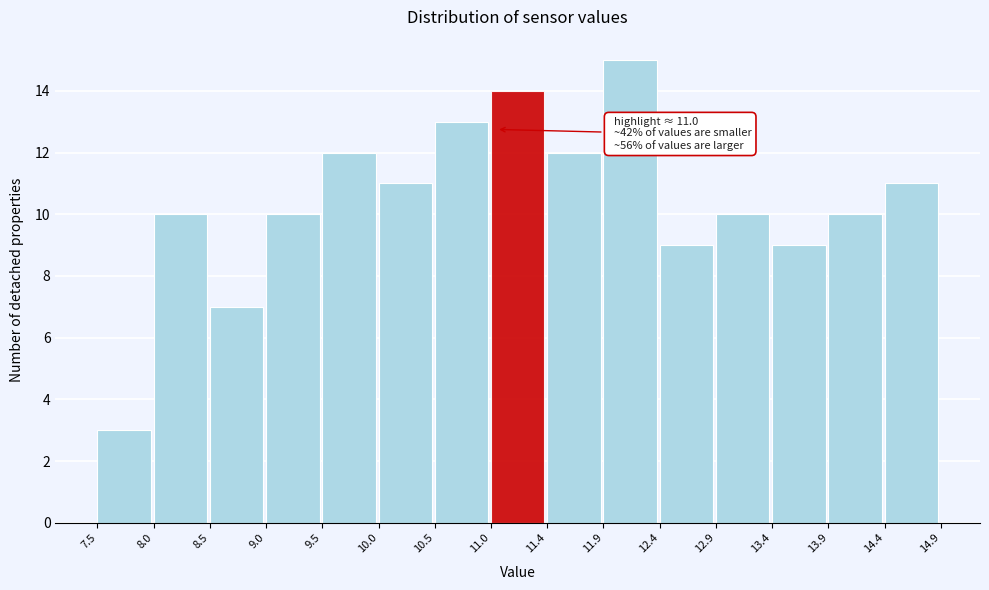

Over which range of the x-axis is the bar tallest?

11.9 to 12.4